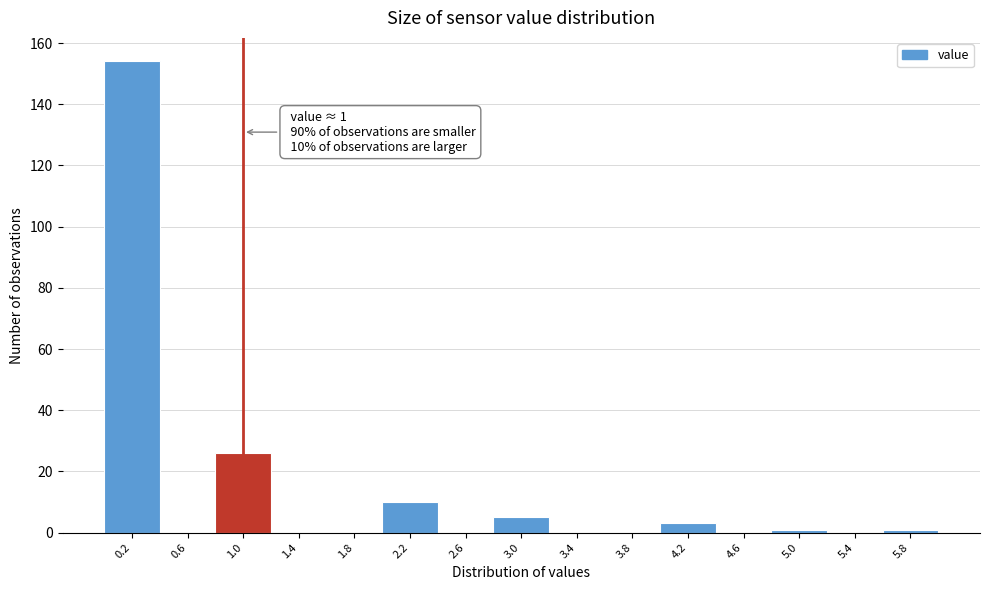

Over which range of the x-axis is the bar tallest?

0.0 to 0.4